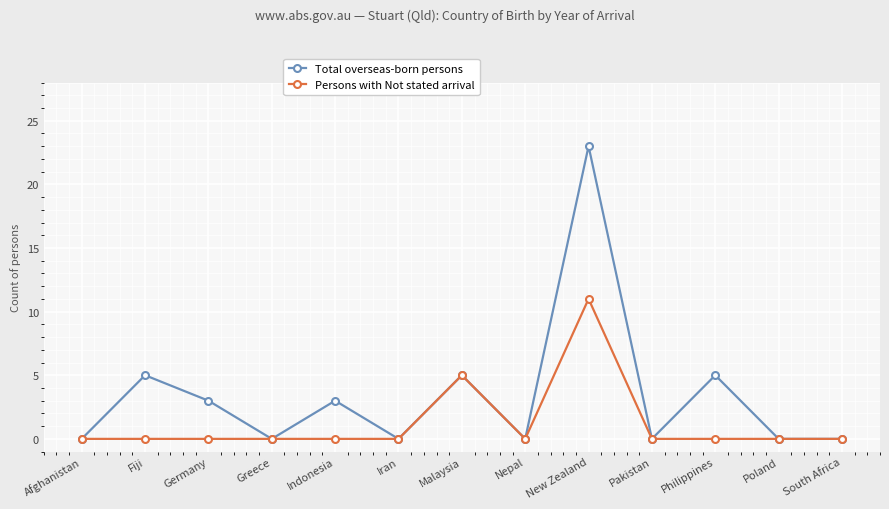

What is the value of the Persons with Not stated arrival point at the 9th from the left?

11